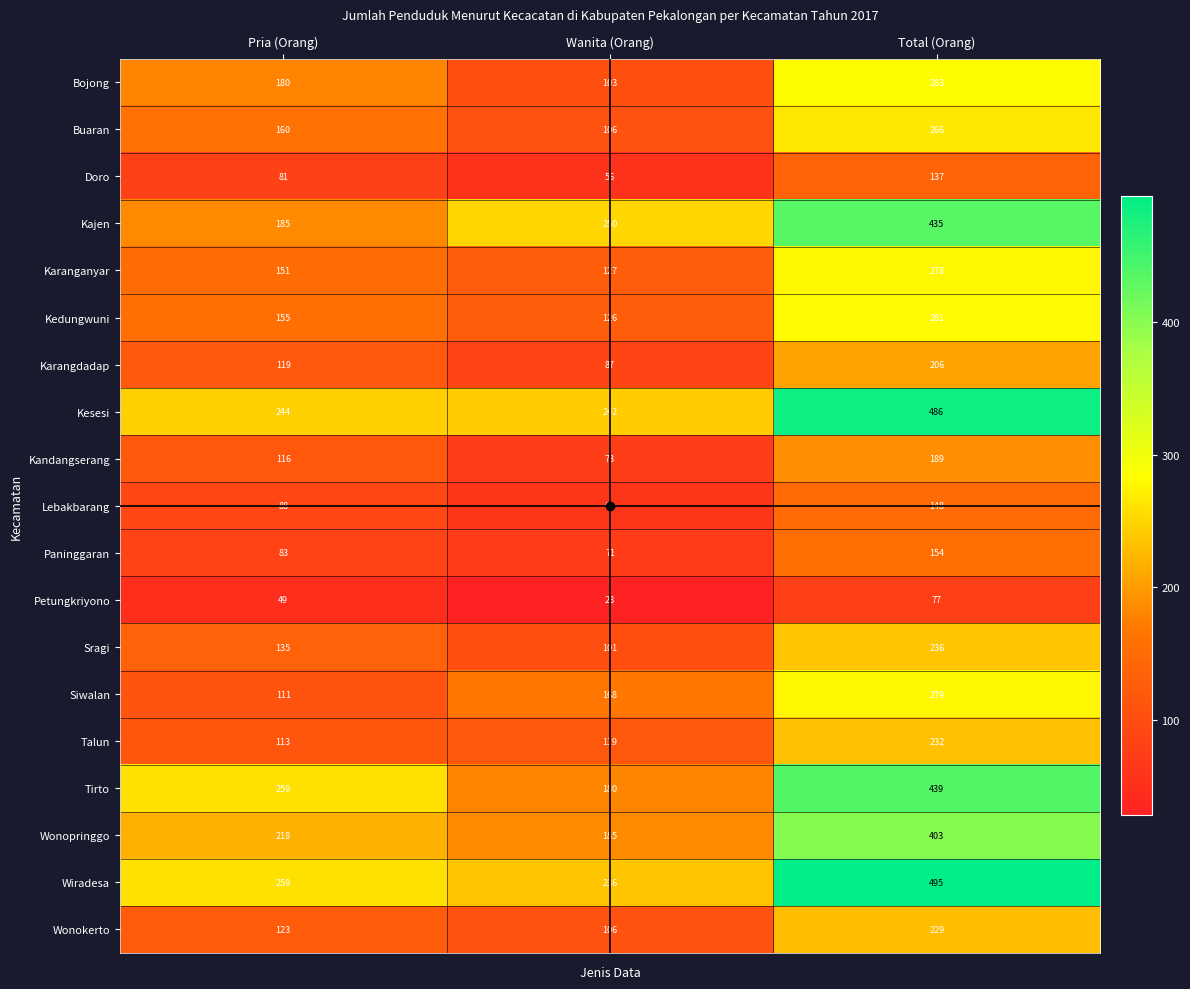

Between Pria (Orang) and Wanita (Orang), which series saw the biggest shift?

Tirto